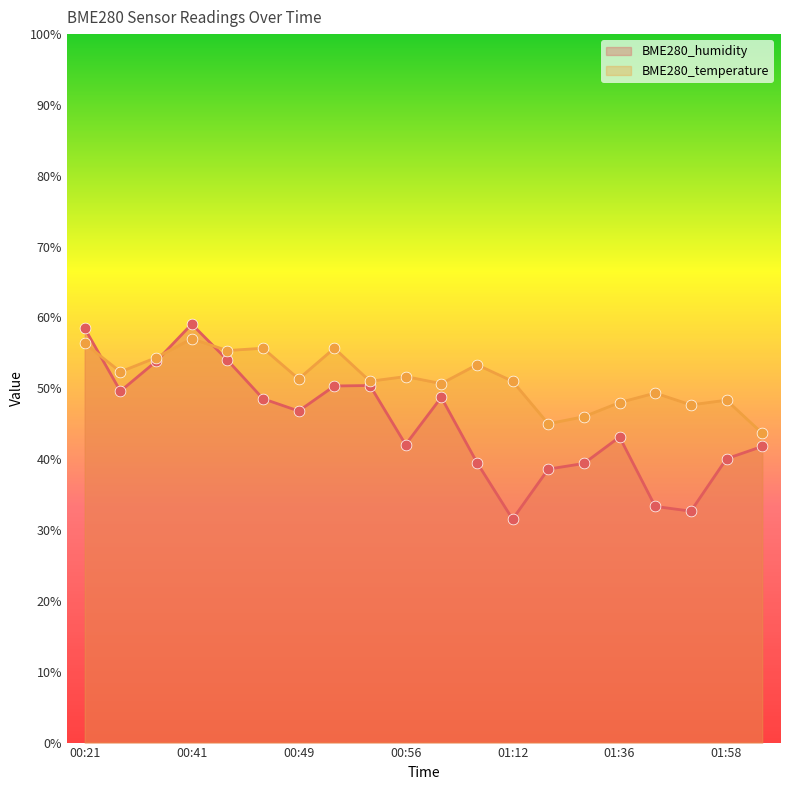

Which series has the widest spread of Y values?

BME280_humidity